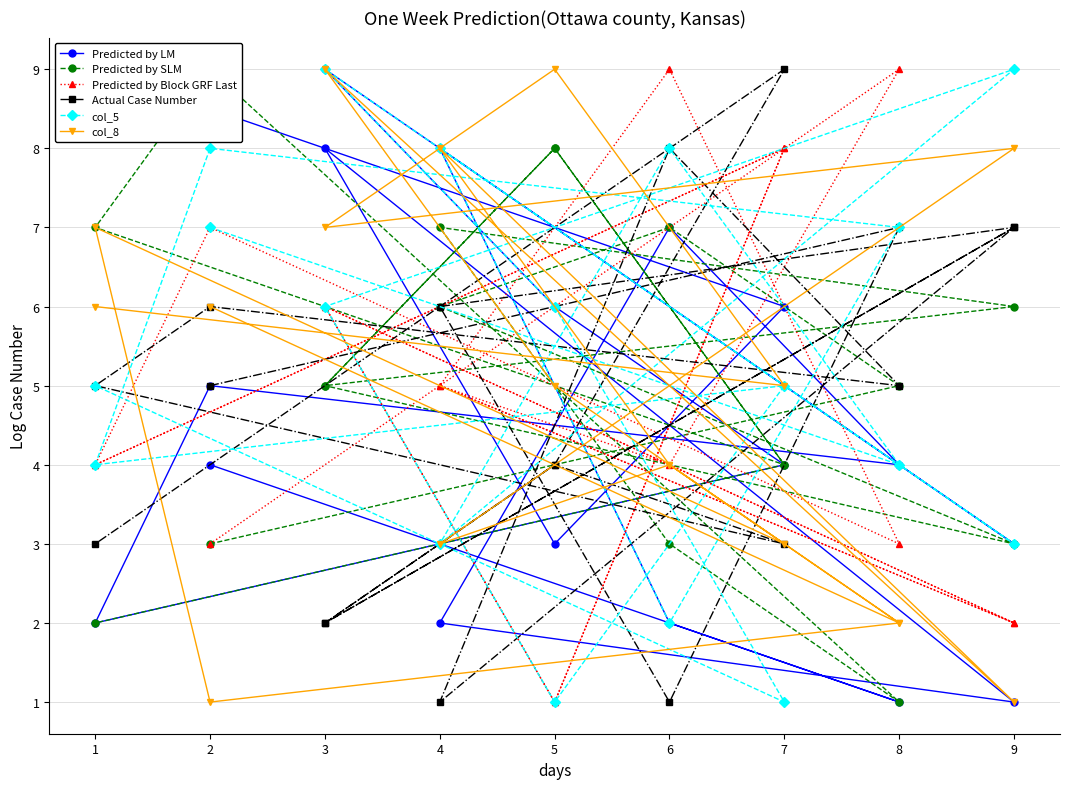

What is the sum of the col_8 values at 9 and 8?

3